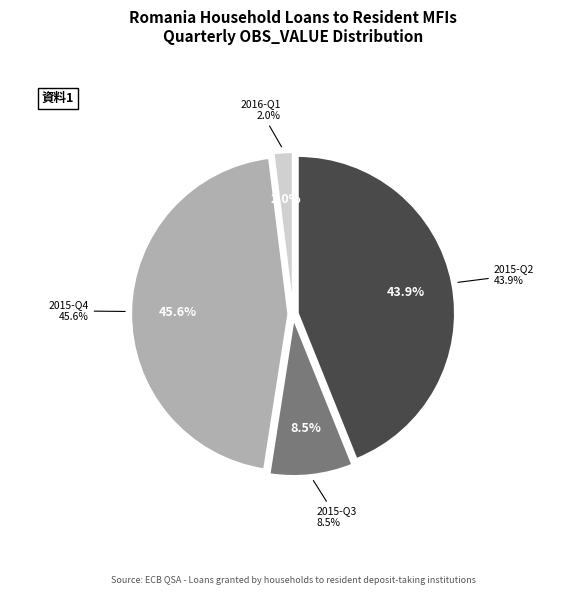

True or false: 2016-Q3 accounts for 13% of the total.

False